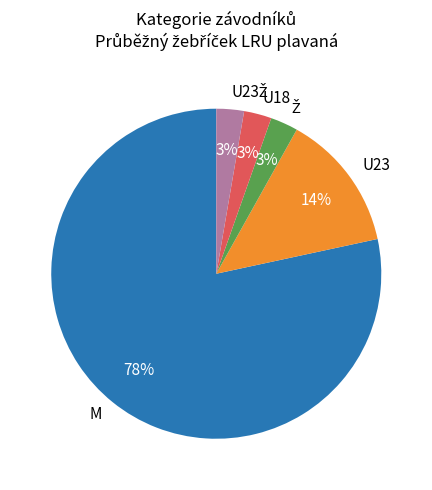

Count the number of slices in the pie.

5